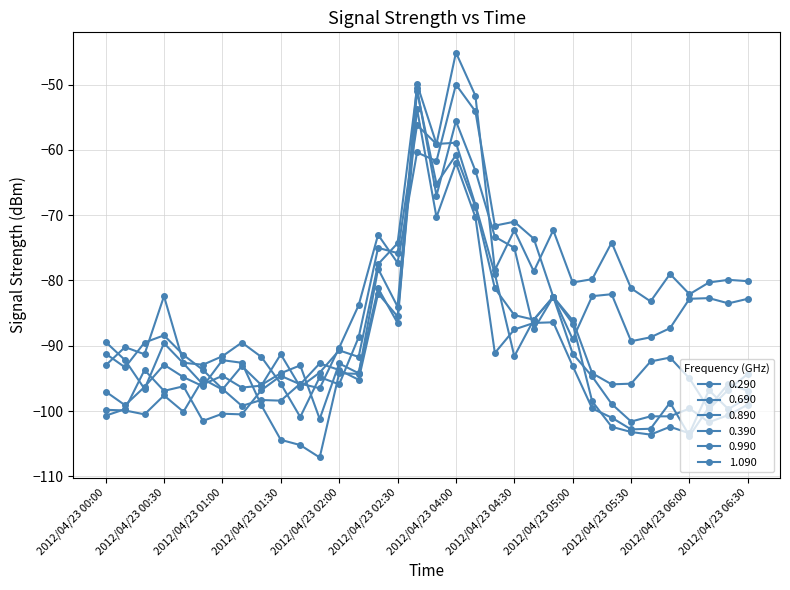

What is the value of the 1.090 point at the 2nd from the left?

-99.7